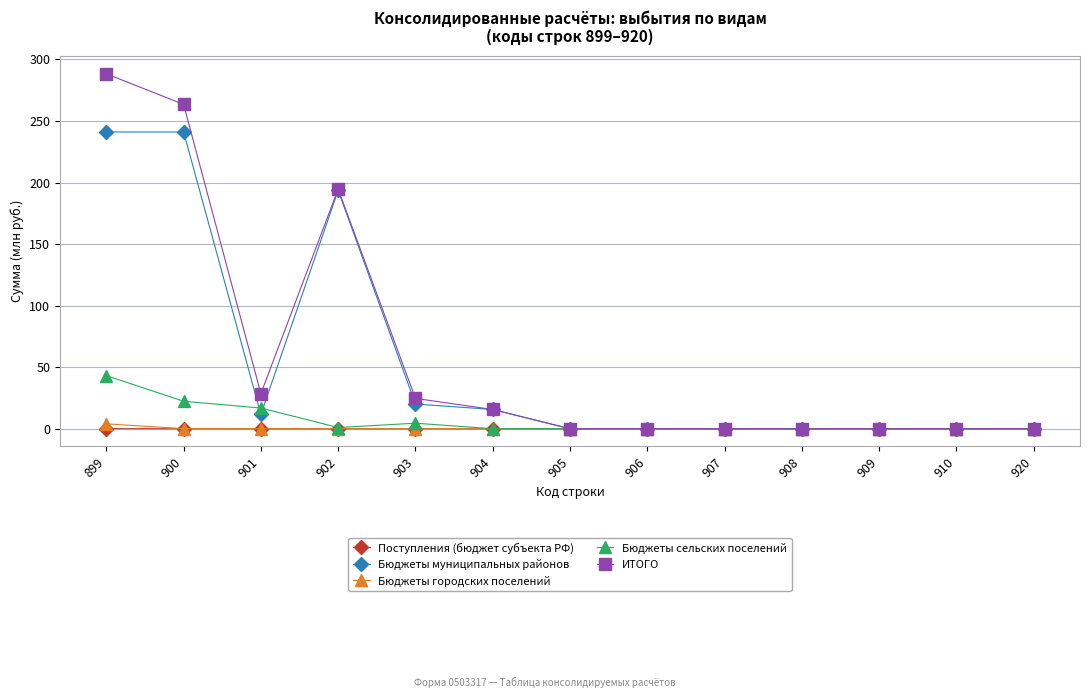

How many lines are shown in the chart?

5